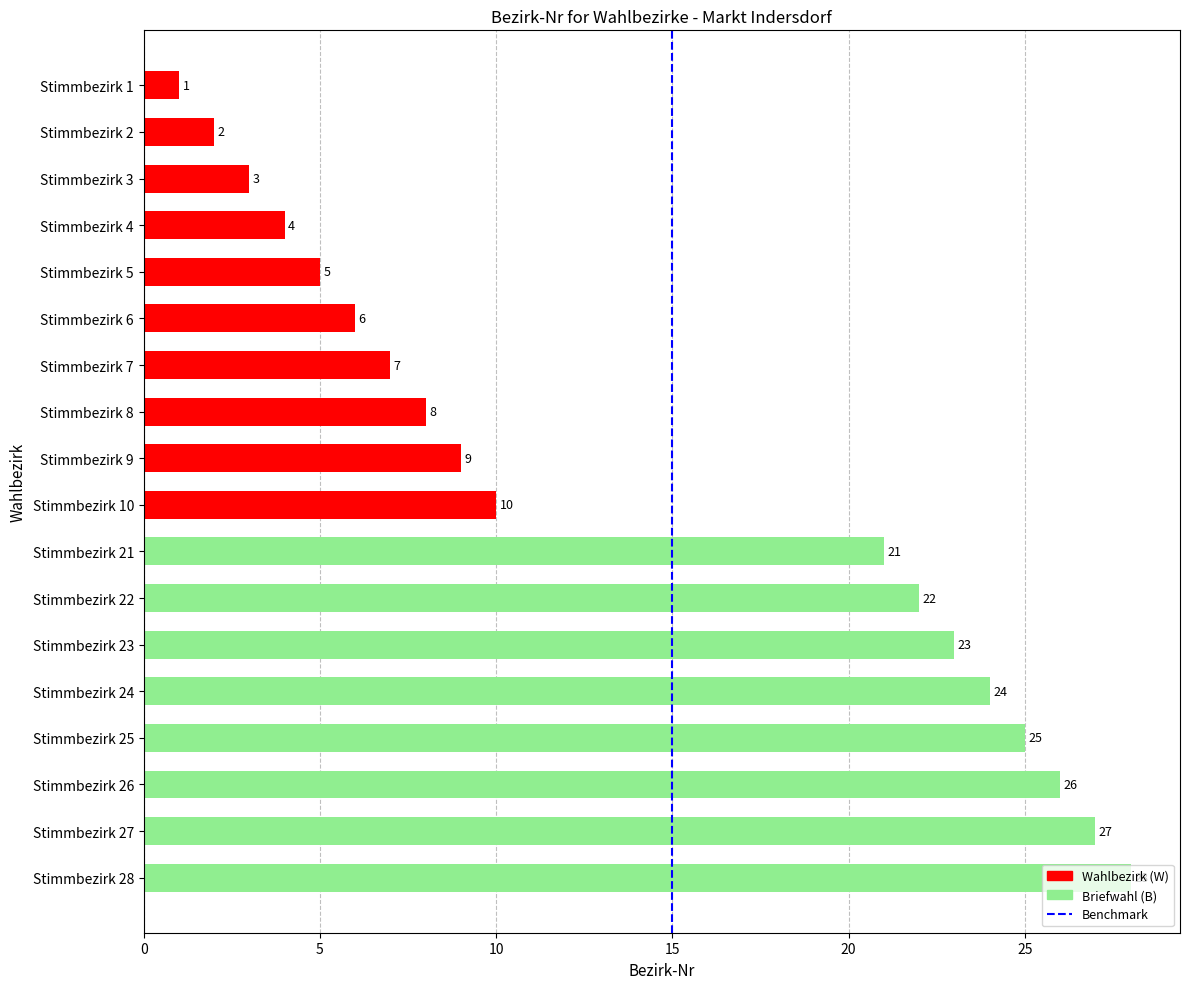

What is the average value?

14